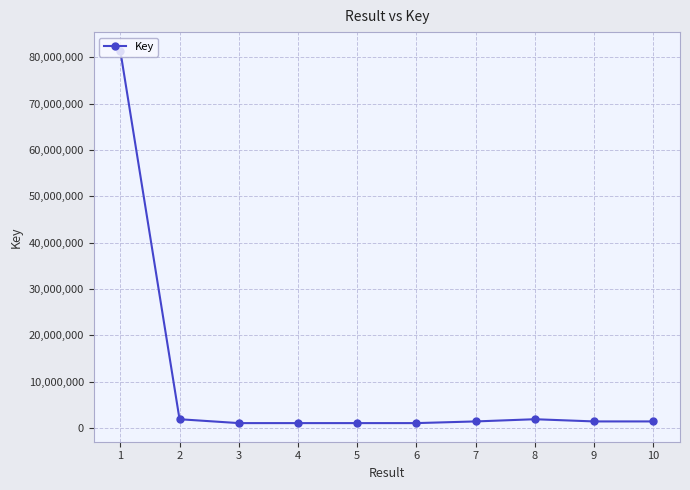

The value at 7 is 1438193. True or false?

True